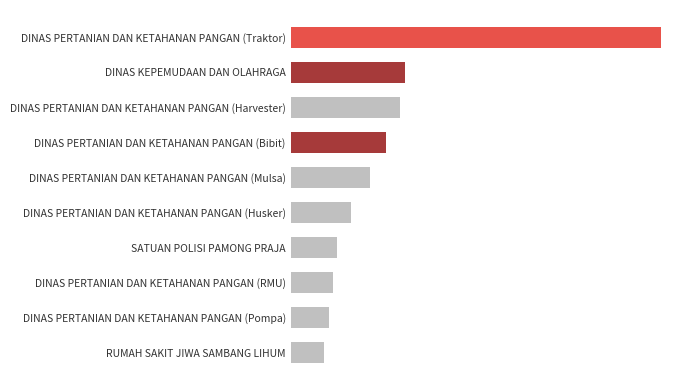

List the labels in order of value, smallest first.

RUMAH SAKIT JIWA SAMBANG LIHUM, DINAS PERTANIAN DAN KETAHANAN PANGAN (Pompa), DINAS PERTANIAN DAN KETAHANAN PANGAN (RMU), SATUAN POLISI PAMONG PRAJA, DINAS PERTANIAN DAN KETAHANAN PANGAN (Husker), DINAS PERTANIAN DAN KETAHANAN PANGAN (Mulsa), DINAS PERTANIAN DAN KETAHANAN PANGAN (Bibit), DINAS PERTANIAN DAN KETAHANAN PANGAN (Harvester), DINAS KEPEMUDAAN DAN OLAHRAGA, DINAS PERTANIAN DAN KETAHANAN PANGAN (Traktor)